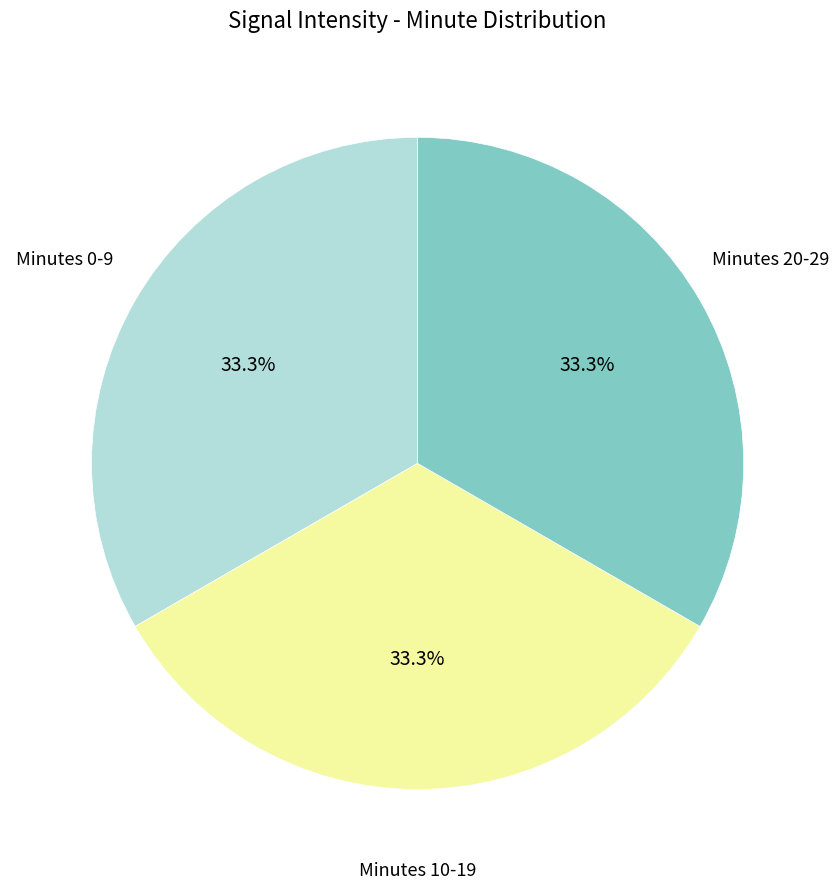

Does any single category account for the majority?

No